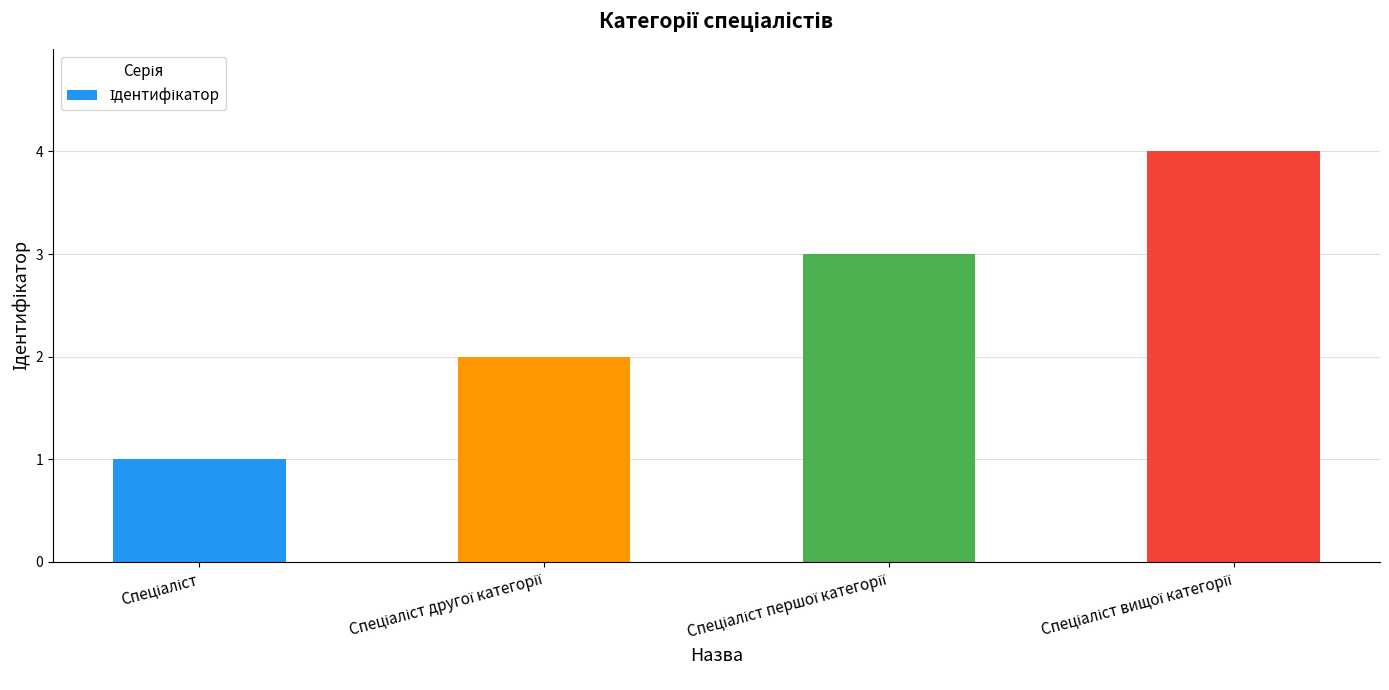

What is the difference between the maximum and second lowest values?

2